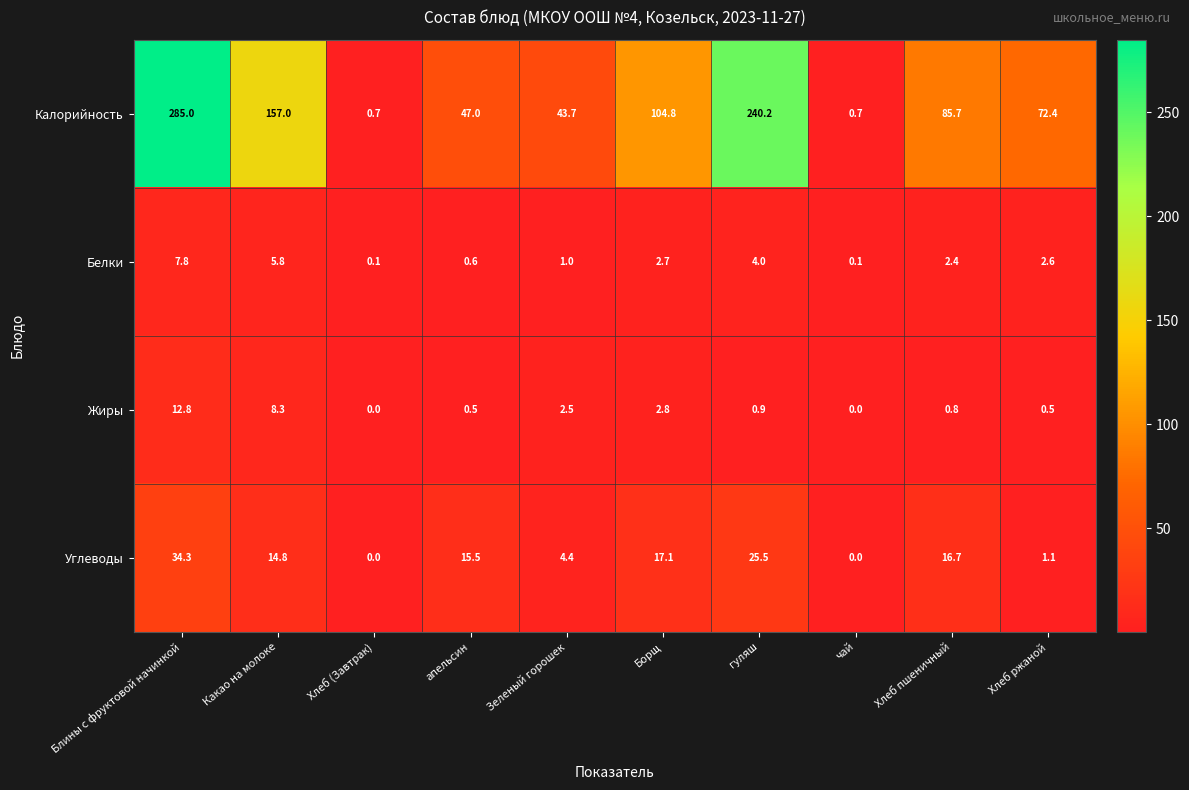

What is the sum of the Углеводы values at апельсин and Хлеб (Завтрак)?

15.5